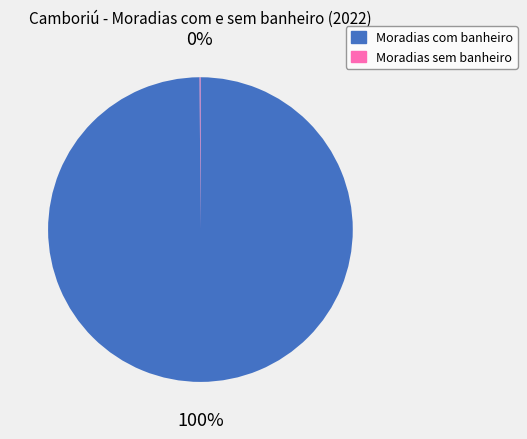

Is there a majority slice in this chart?

Yes